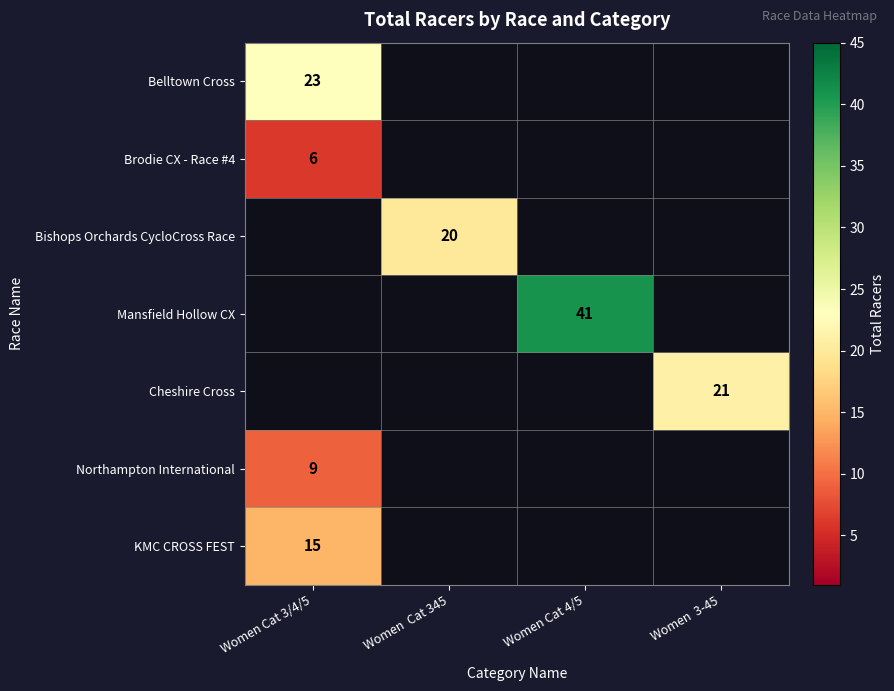

The KMC CROSS FEST series shows 15 at Women Cat 3/4/5. True or false?

True